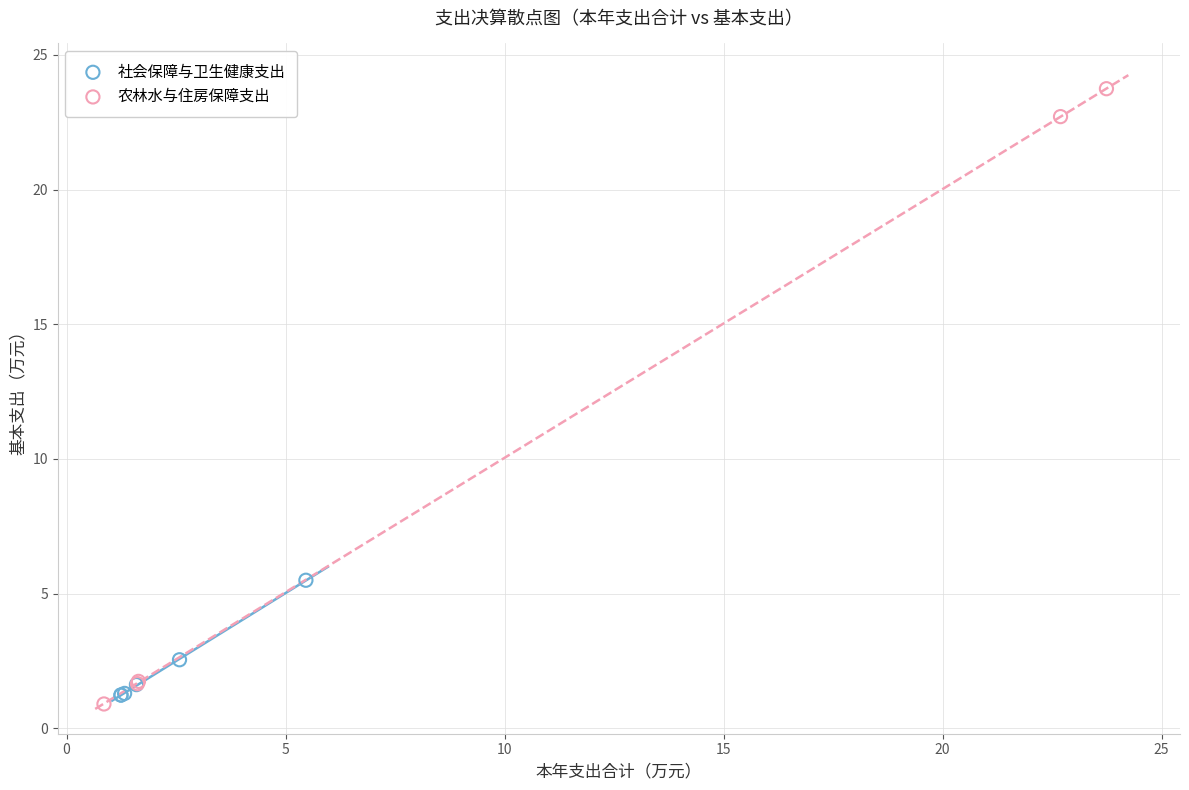

Which series has the largest Y range (max minus min)?

农林水与住房保障支出